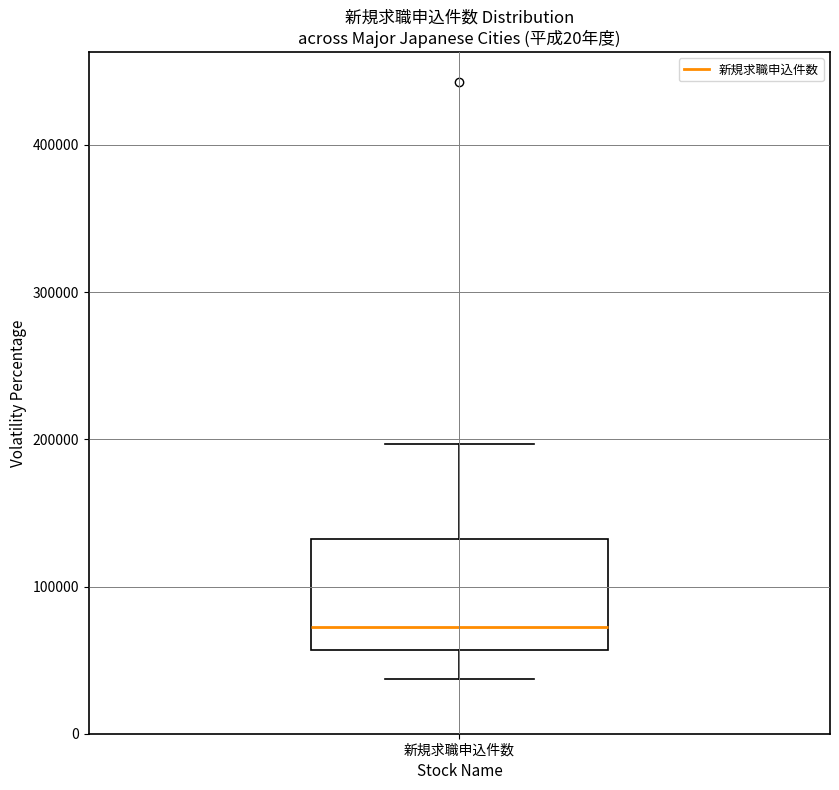

Read this box plot against the y-axis: the position of the median line, the range covered by the box, and the ends of both whiskers. The values are not printed on the chart, so give them approximately, as read against the axis.

median 70000, box 60000 to 130000, whiskers 40000 to 200000